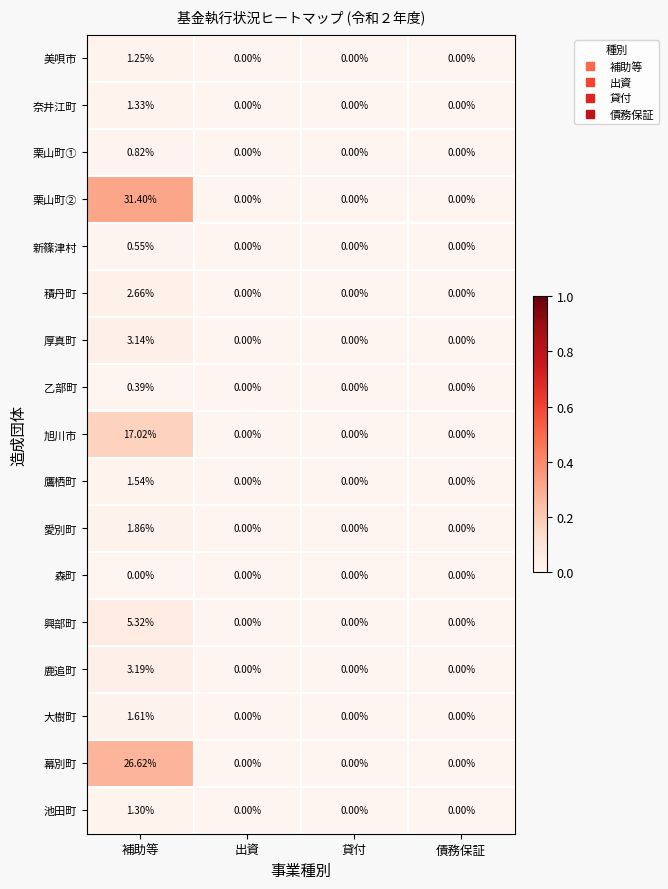

At which category does the chart reach its peak across all series?

補助等